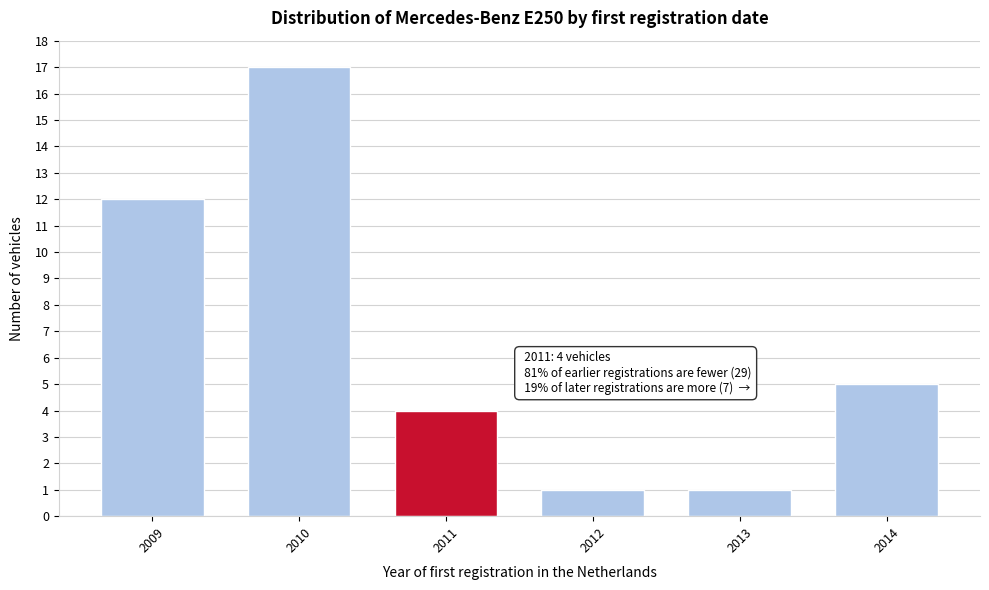

Reading left to right, extract all data points from this chart.

2009=12	2010=17	2011=4	2012=1	2013=1	2014=5